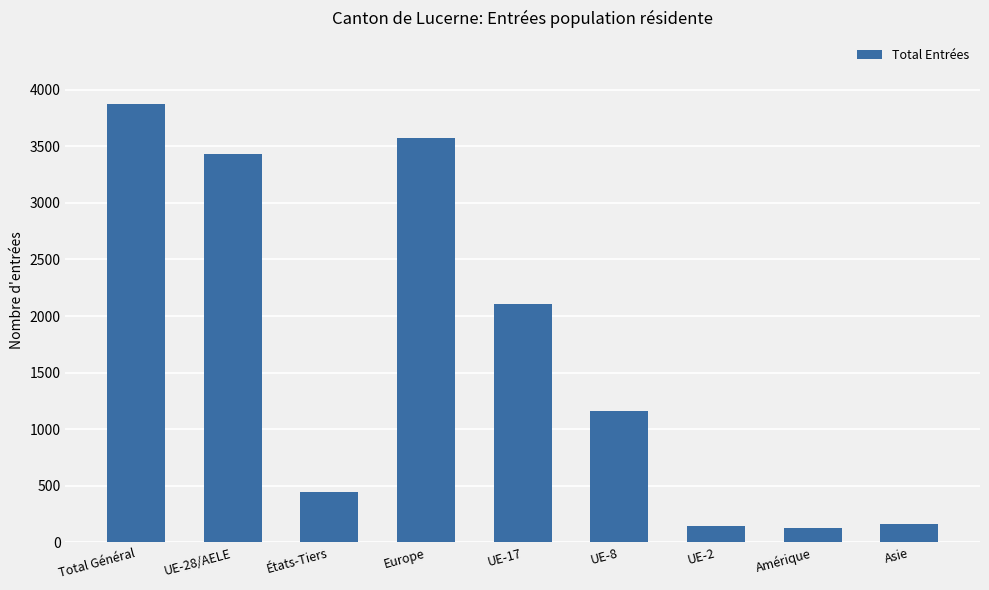

At which label is the value closest to 2001?

UE-17